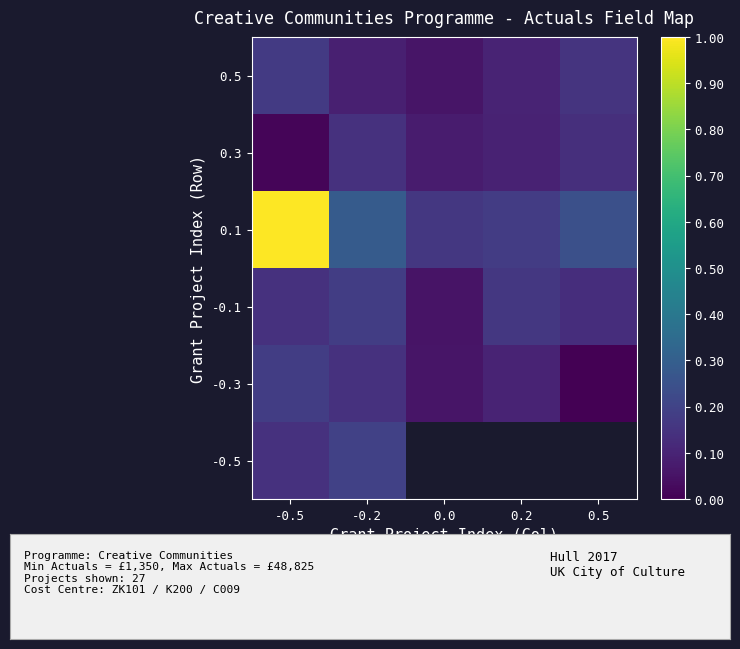

What is the spread (max minus min) of values at -0.2?

0.2